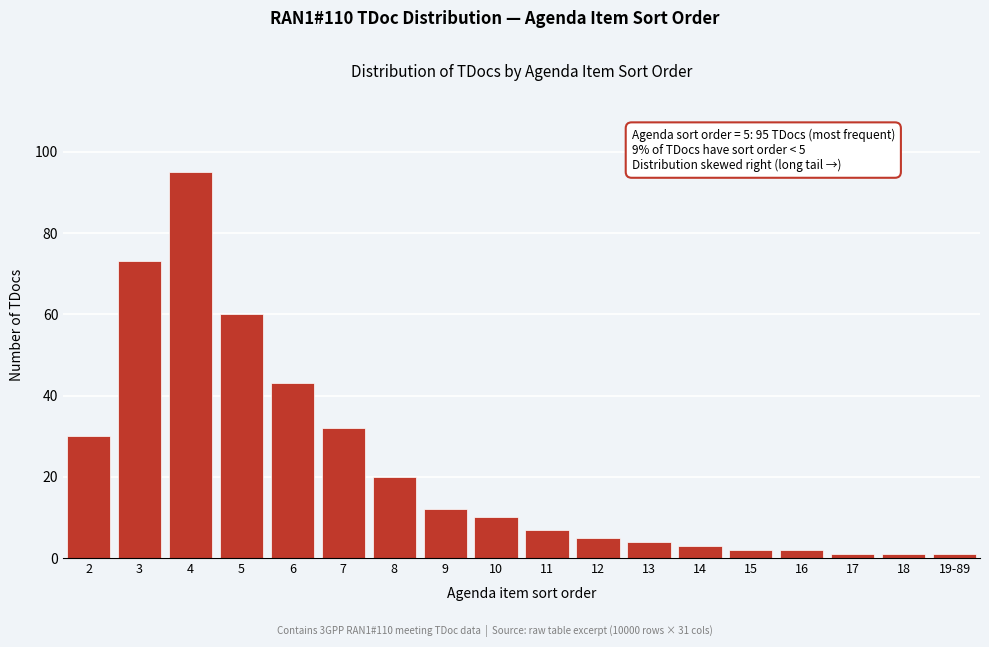

Reading left to right, list all the values displayed in this chart.

2=30	3=73	4=95	5=60	6=43	7=32	8=20	9=12	10=10	11=7	12=5	13=4	14=3	15=2	16=2	17=1	18=1	19-89=1